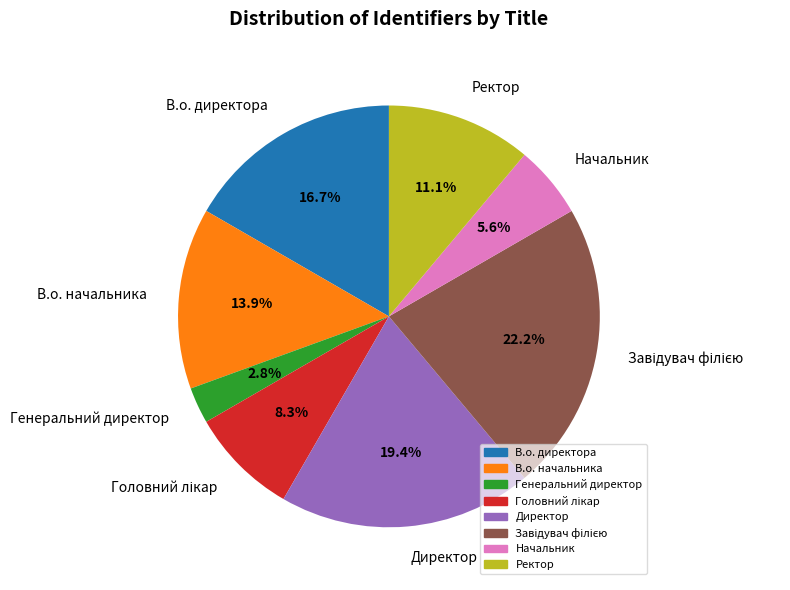

To the nearest percent, what is the average slice percentage?

12%